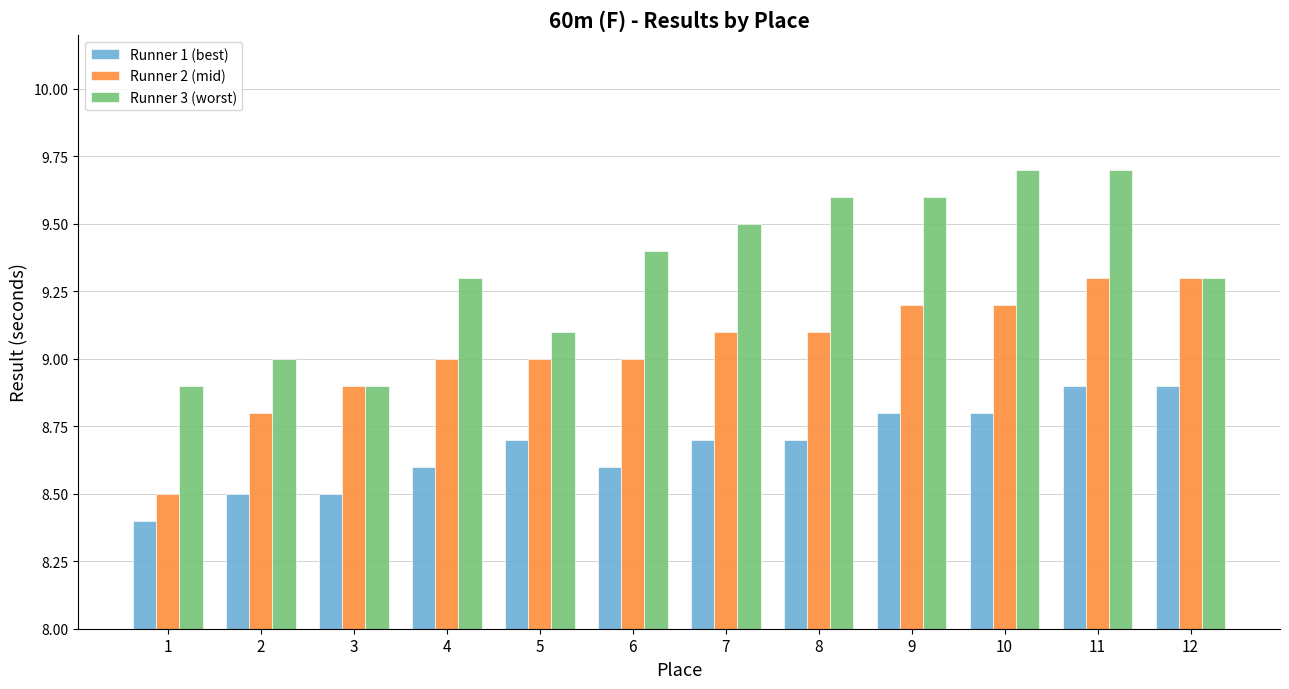

What is the maximum value for Runner 3 (worst)?

9.7